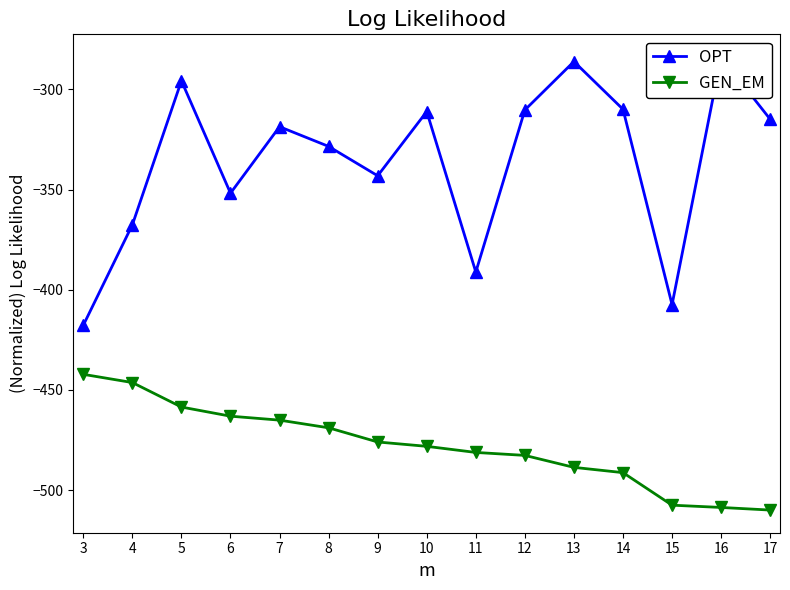

Which series has the largest total across all categories?

OPT